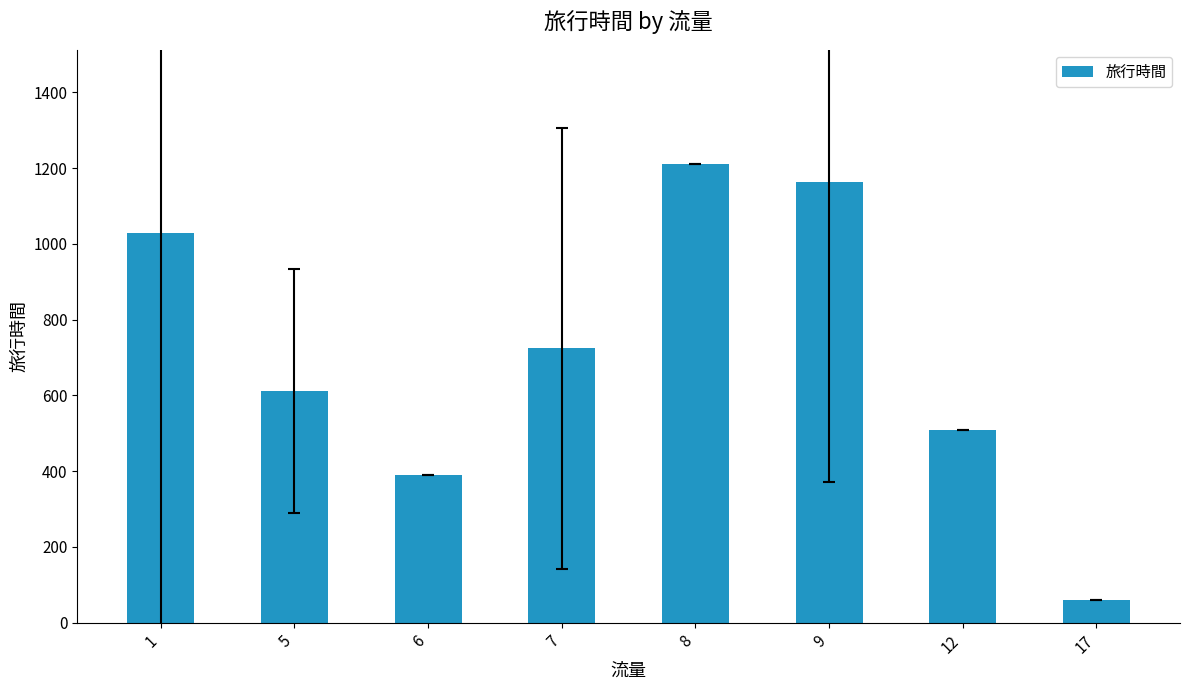

What is the change in value from 5 to 17?

-552.5